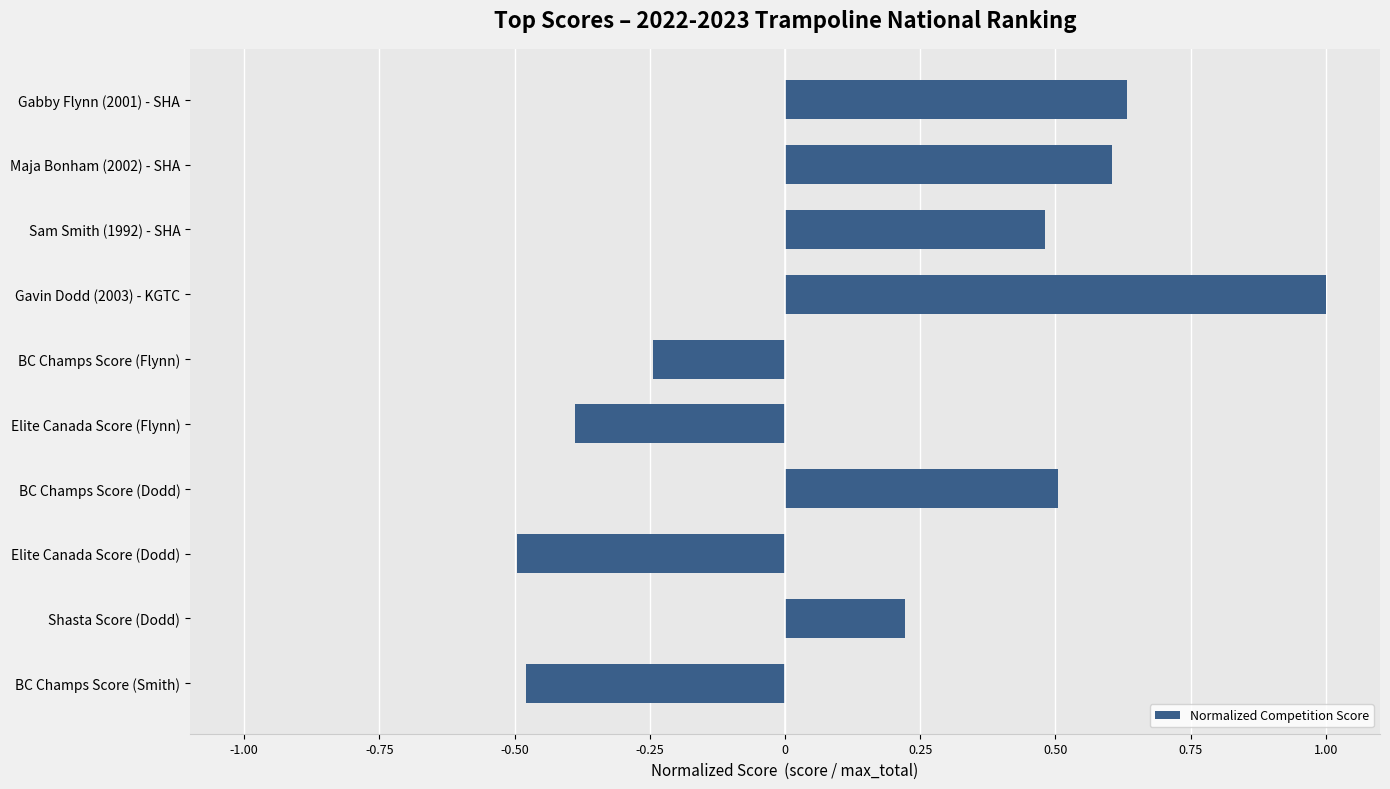

What is the difference between the maximum and minimum values?

1.5